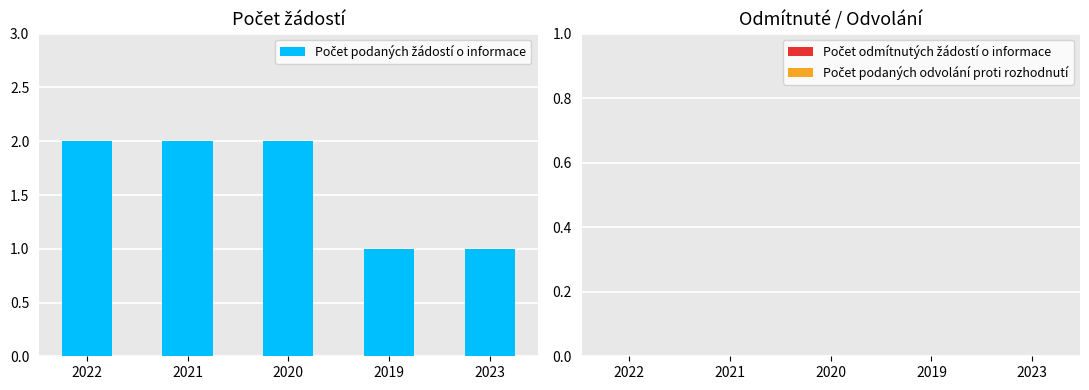

Approximately how many times larger is the value at 2023 compared to 2019?

1.0